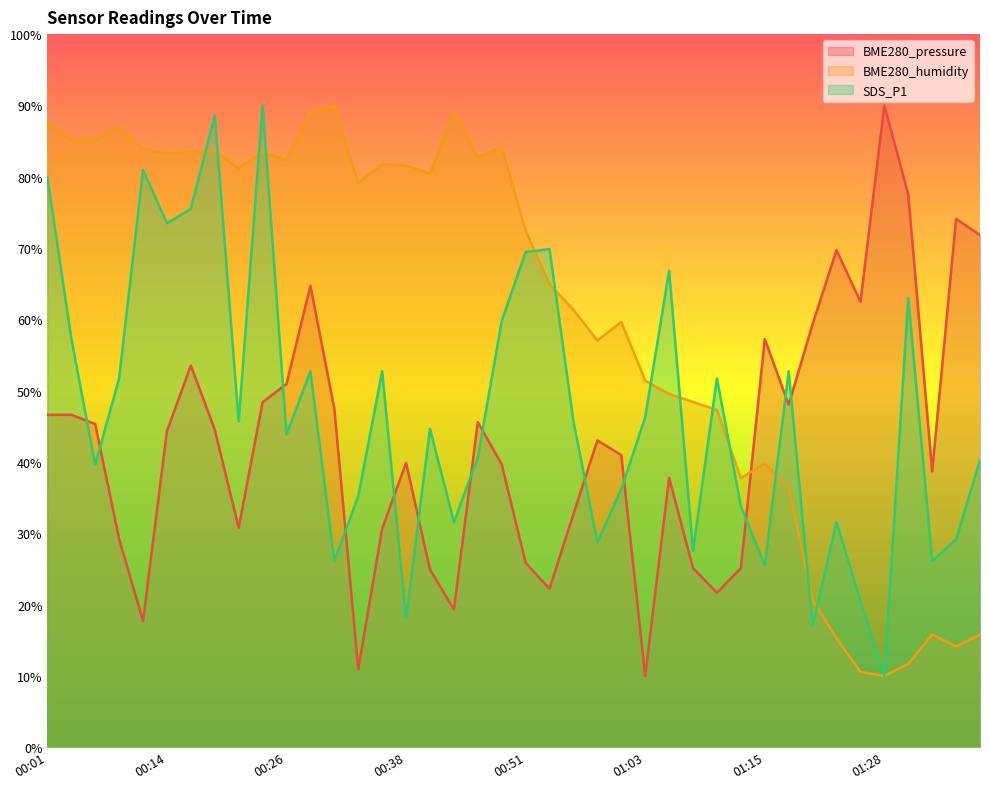

What are all the series names shown in the legend?

BME280_pressure, BME280_humidity, SDS_P1